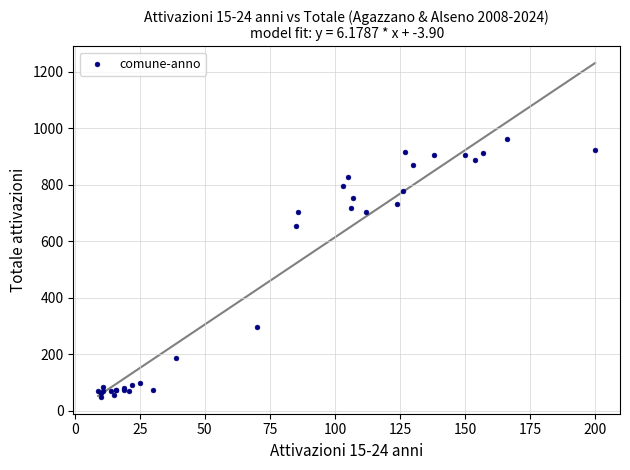

What Y value in the scatter plot is closest to 505?

654